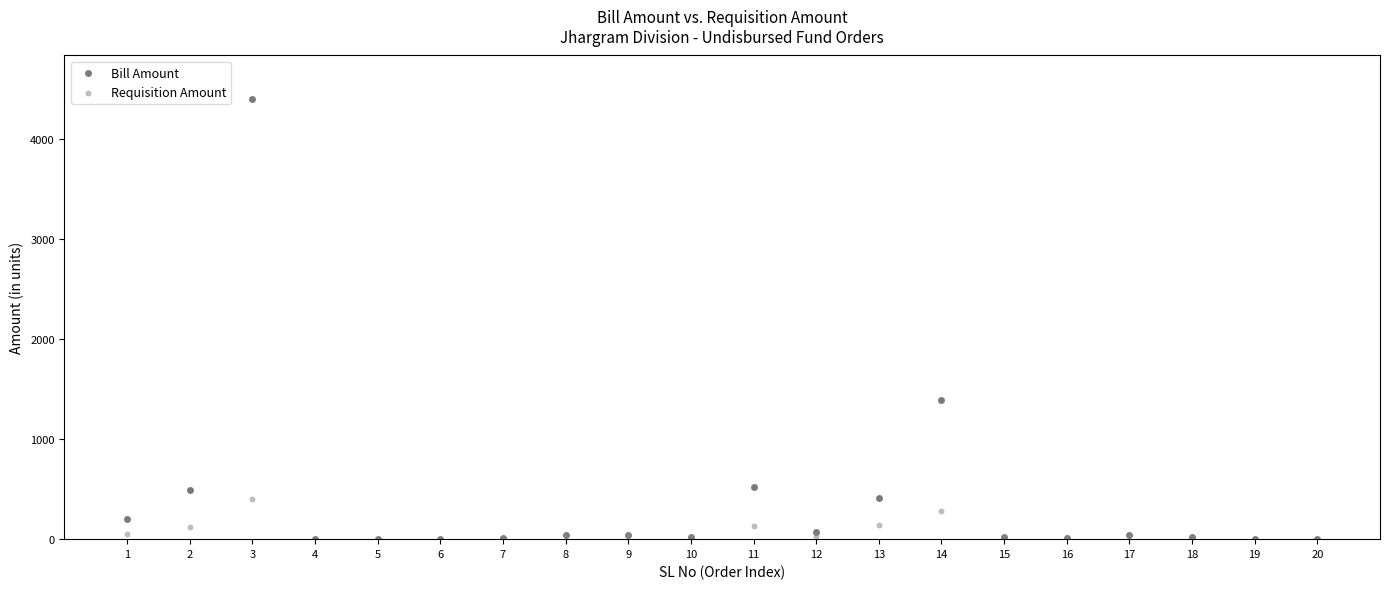

What are all the series names shown in the legend?

Bill Amount, Requisition Amount